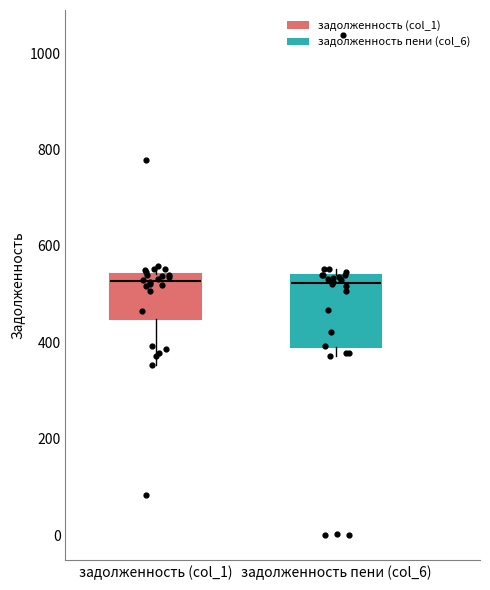

Reading left to right, read every box against the y-axis: the position of its median line, the range the box covers, and the ends of its whiskers. The values are not printed on the chart, so give them approximately, as read against the axis.

задолженность (col_1): median 520, box 440 to 540, whiskers 360 to 560
задолженность пени (col_6): median 520, box 380 to 540, whiskers 380 (just below the box's lower edge) to 560